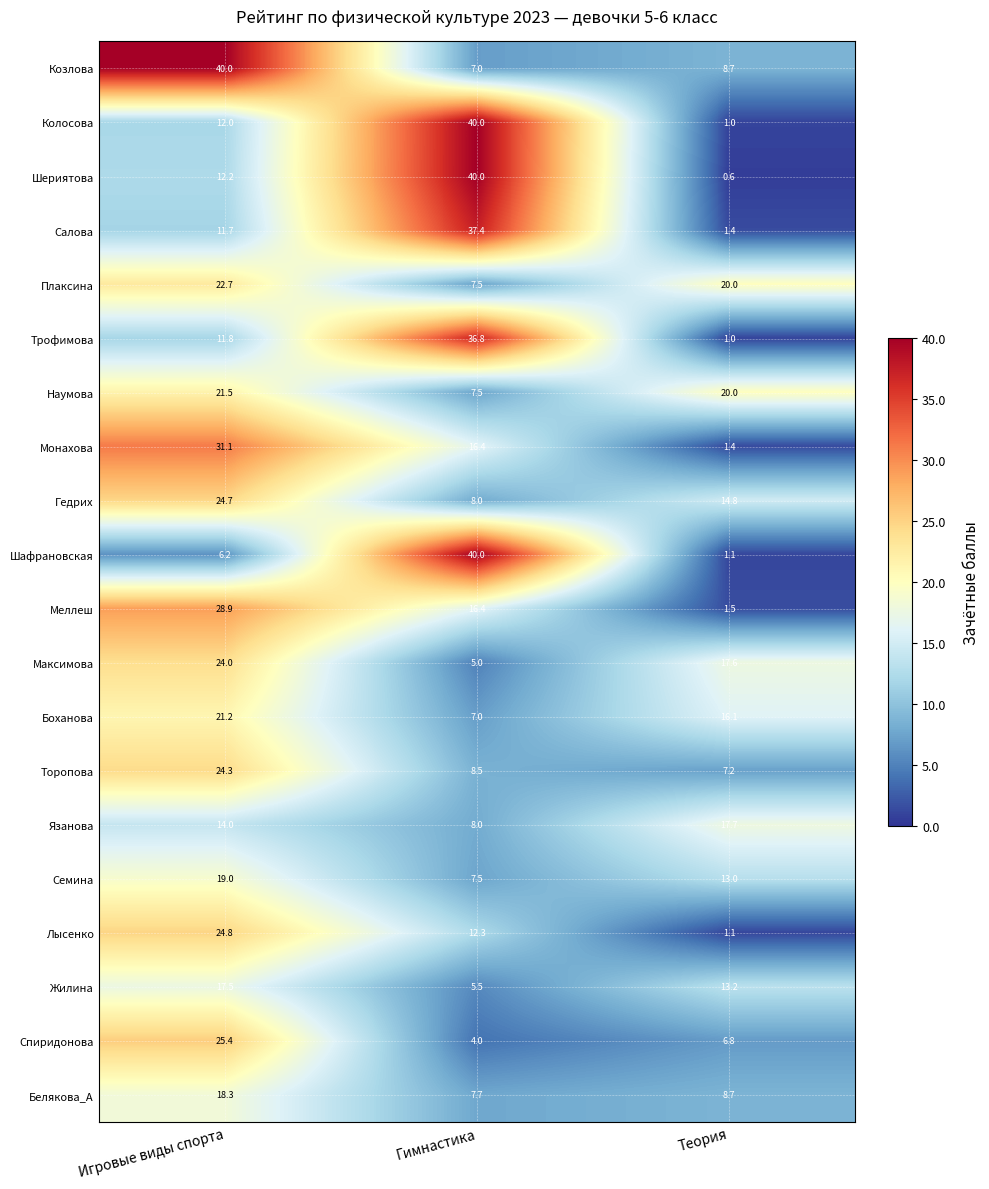

What is the total value across all series at Теория?

172.9